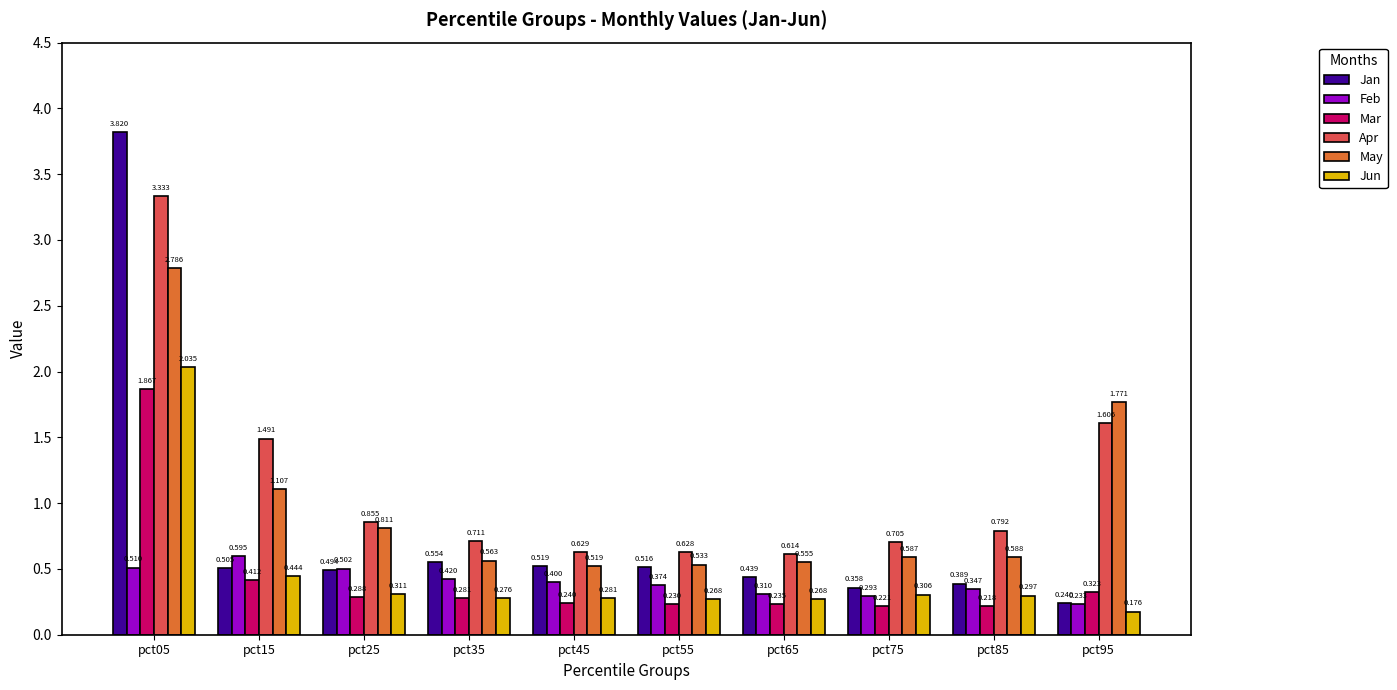

List the series in order of their peak value, lowest first.

Feb, Mar, Jun, May, Apr, Jan